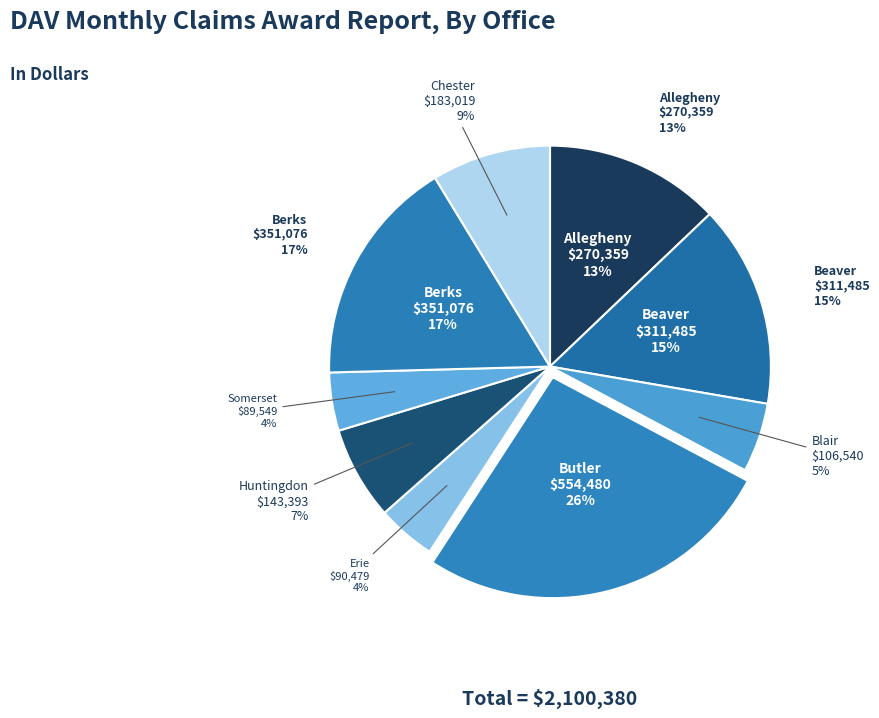

Rank the categories by value from highest to lowest.

Butler, Berks, Beaver, Allegheny, Chester, Huntingdon, Blair, Erie, Somerset